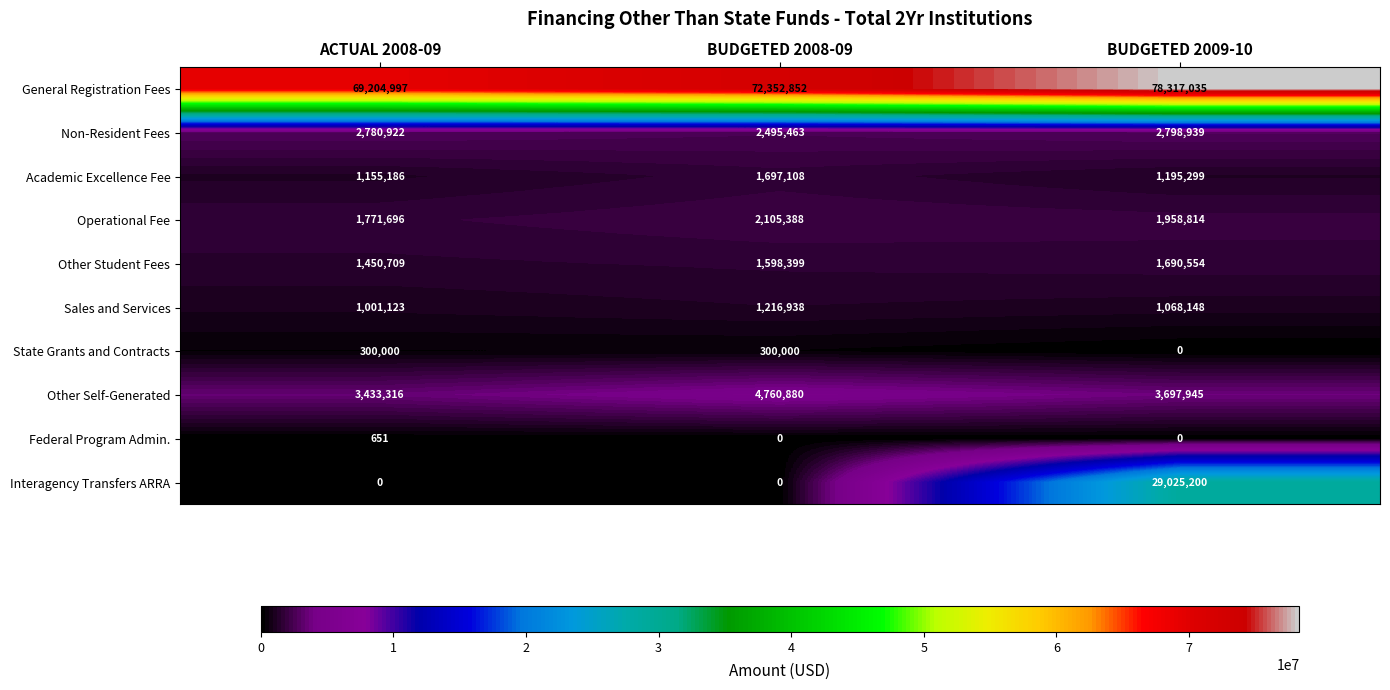

What is the spread (max minus min) of values at BUDGETED 2009-10?

78317035